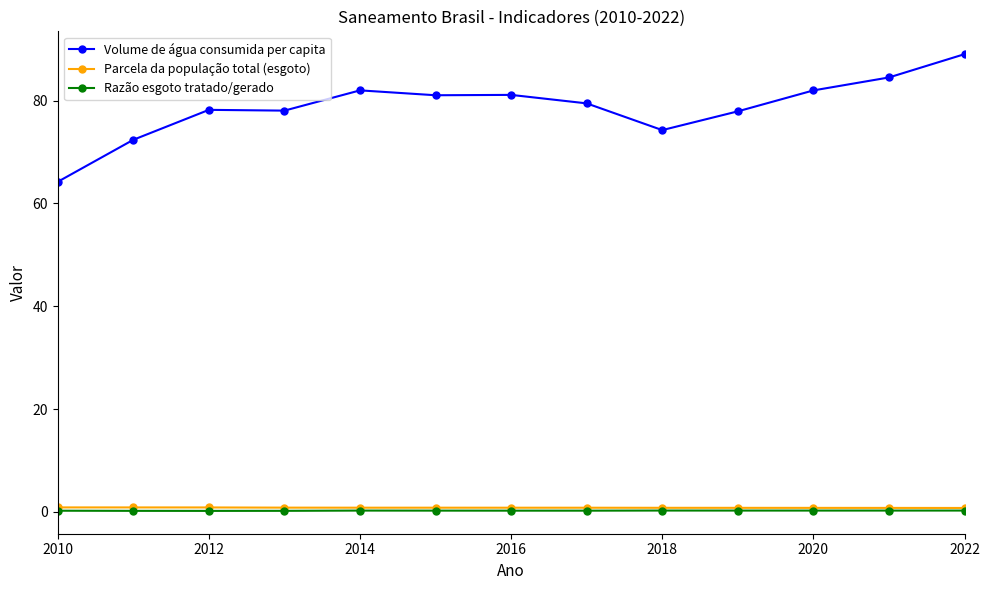

At how many categories does at least one series exceed 62?

13